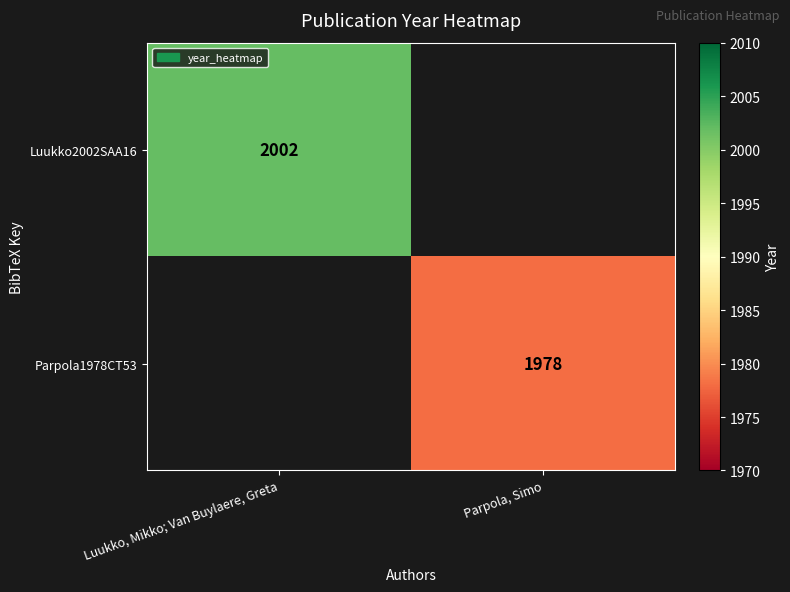

The Luukko2002SAA16 series shows 2002 at Luukko, Mikko; Van Buylaere, Greta. True or false?

True